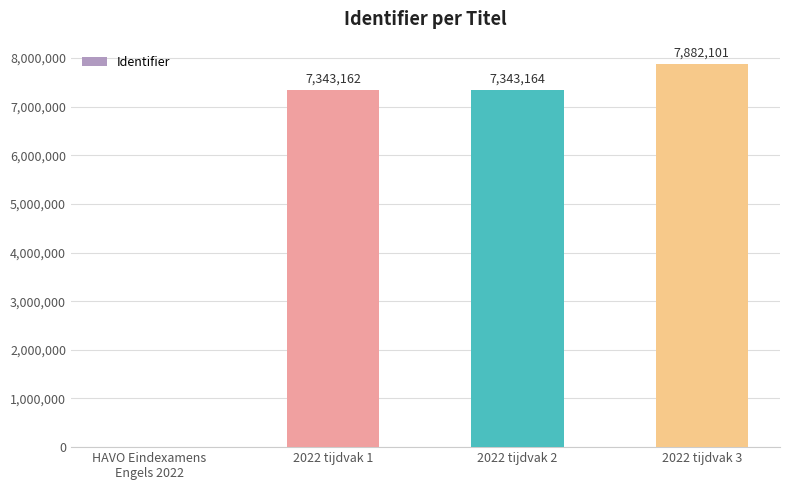

What is the sum of all values?

22568427